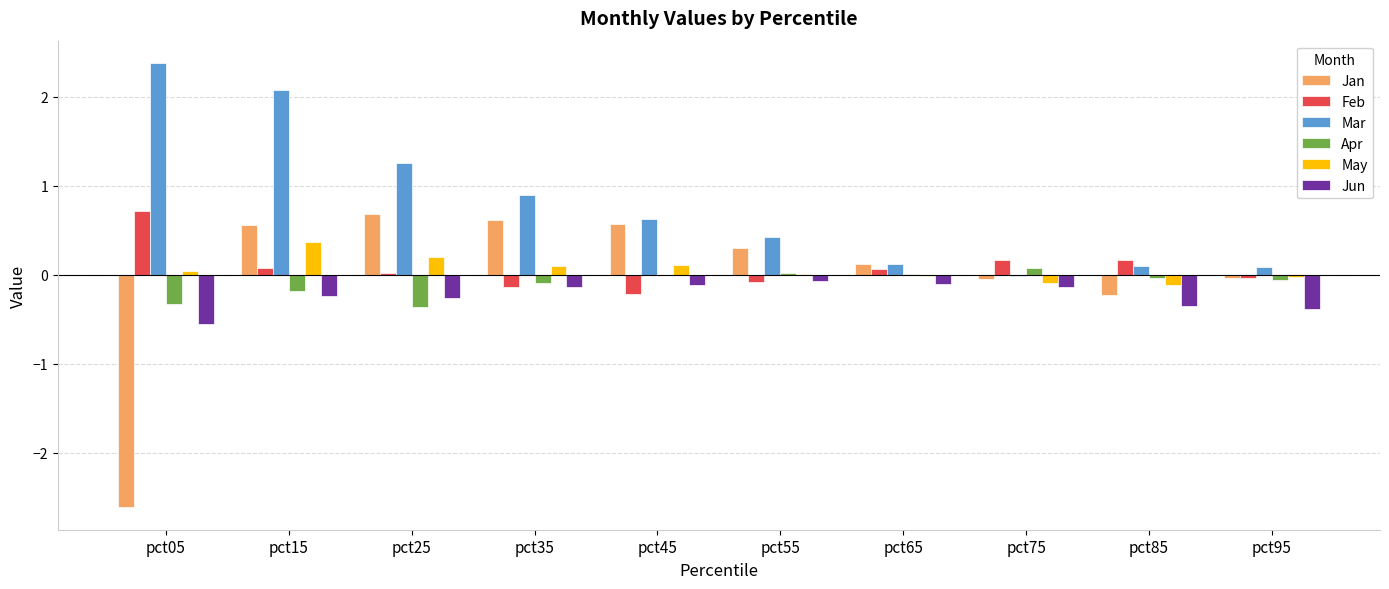

The Mar series shows 0.9 at pct35. True or false?

True